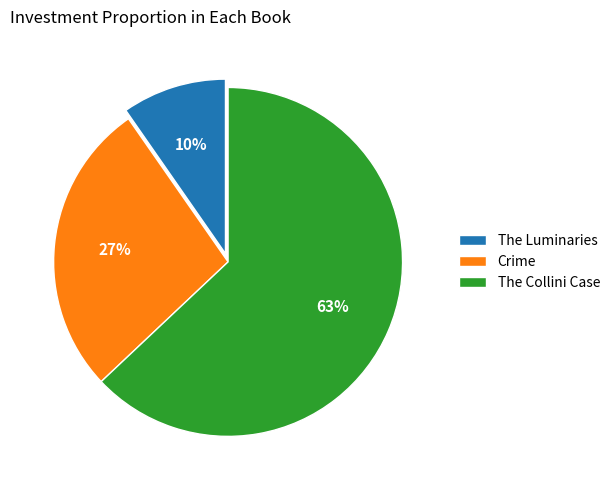

Count the number of slices in the pie.

3